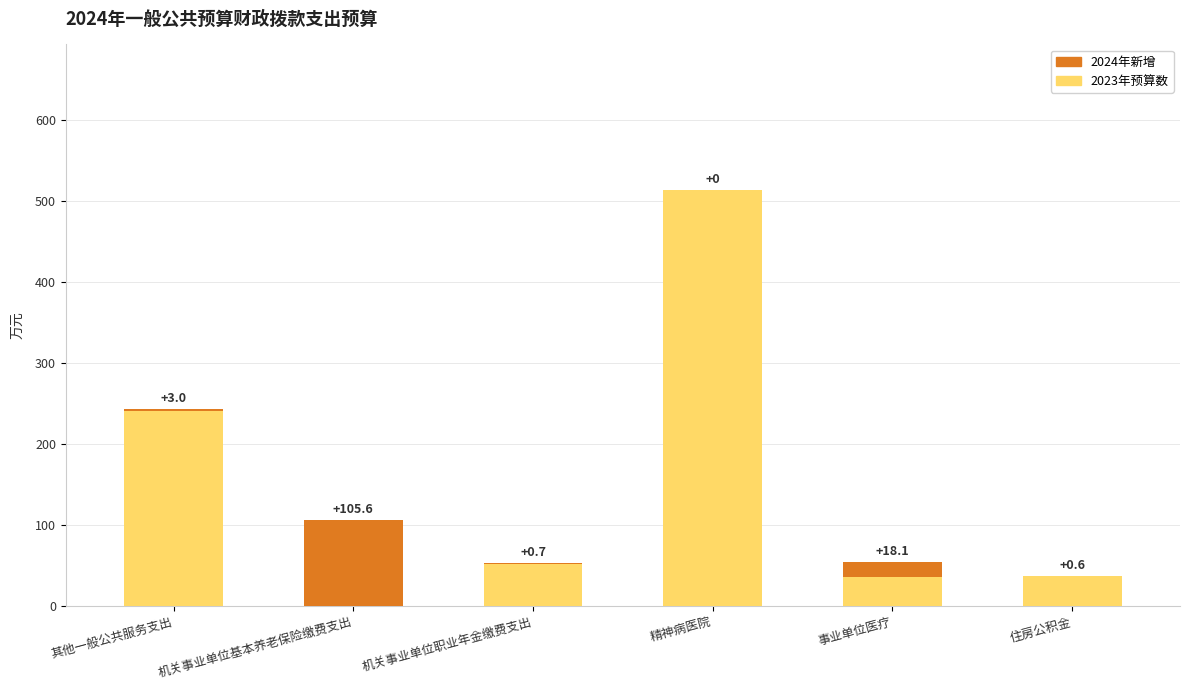

What are all the series names shown in the legend?

2024年新增, 2023年预算数